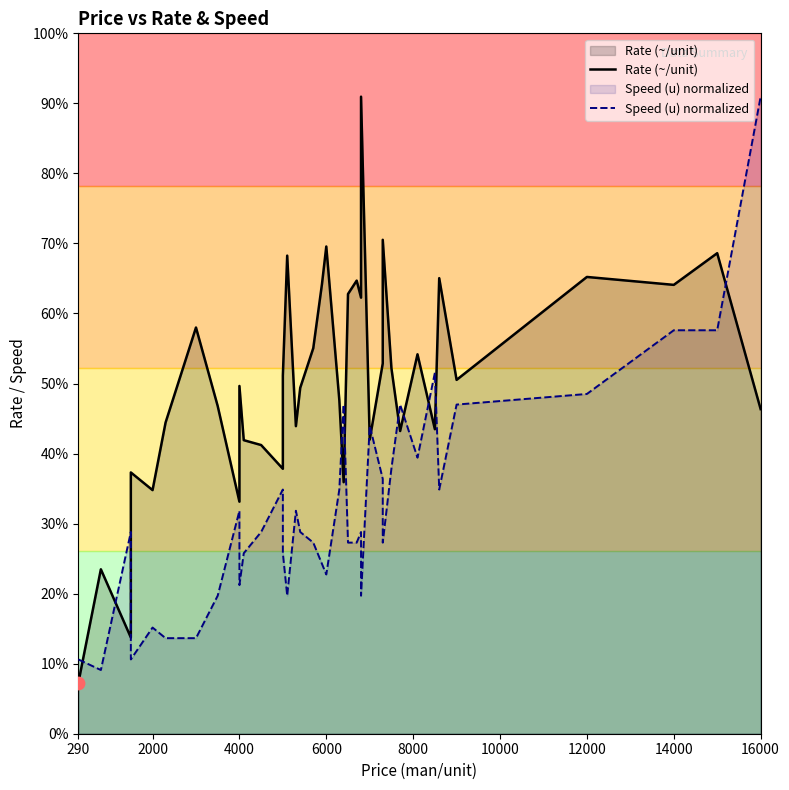

Which series has the largest Y range (max minus min)?

Rate (~/unit)